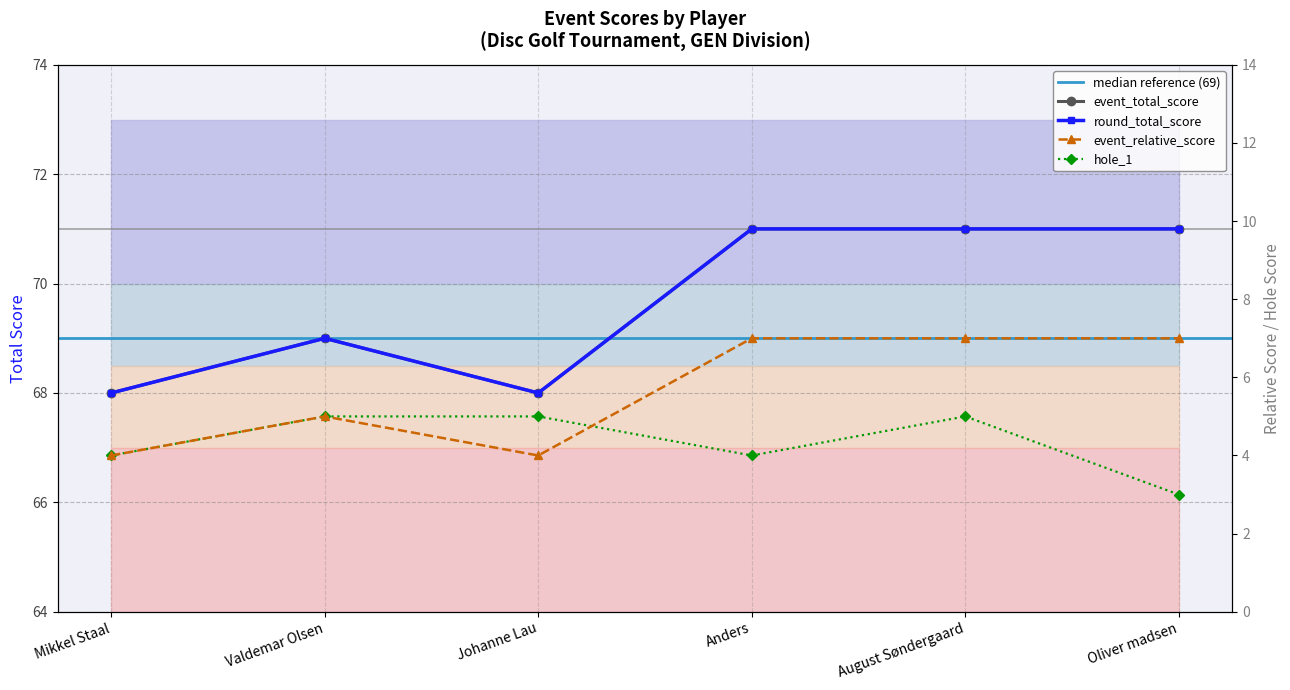

Does the chart display data point markers on the line(s)?

Yes